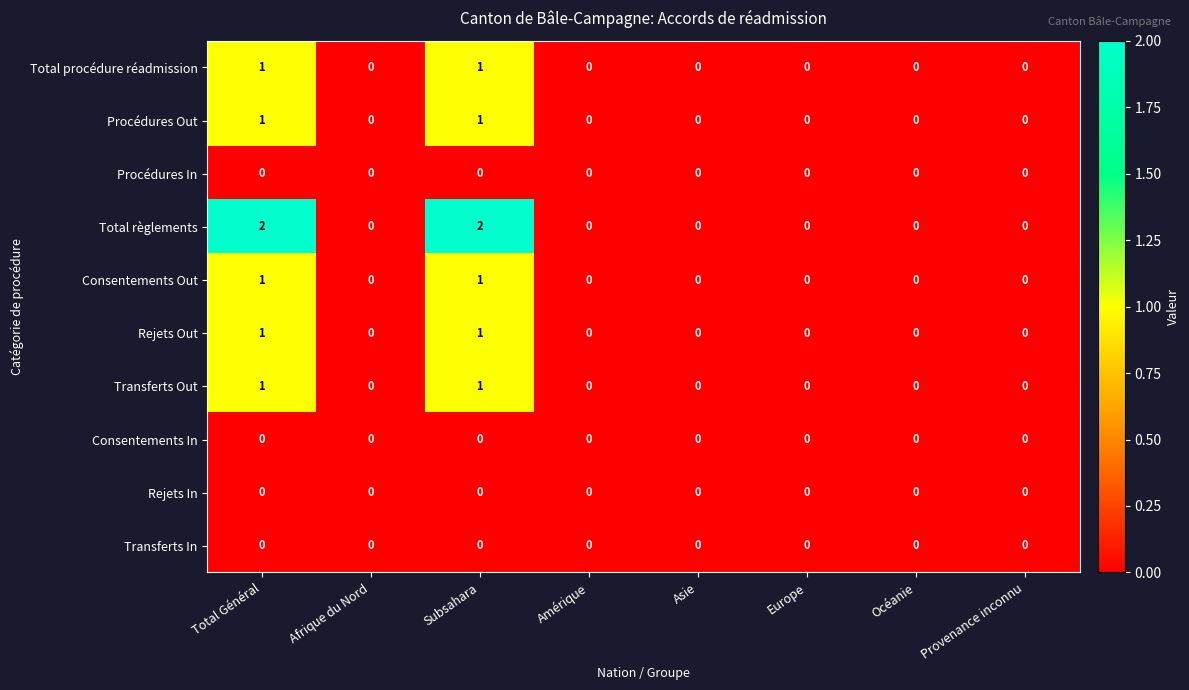

The Transferts Out series shows 1 at Asie. True or false?

False